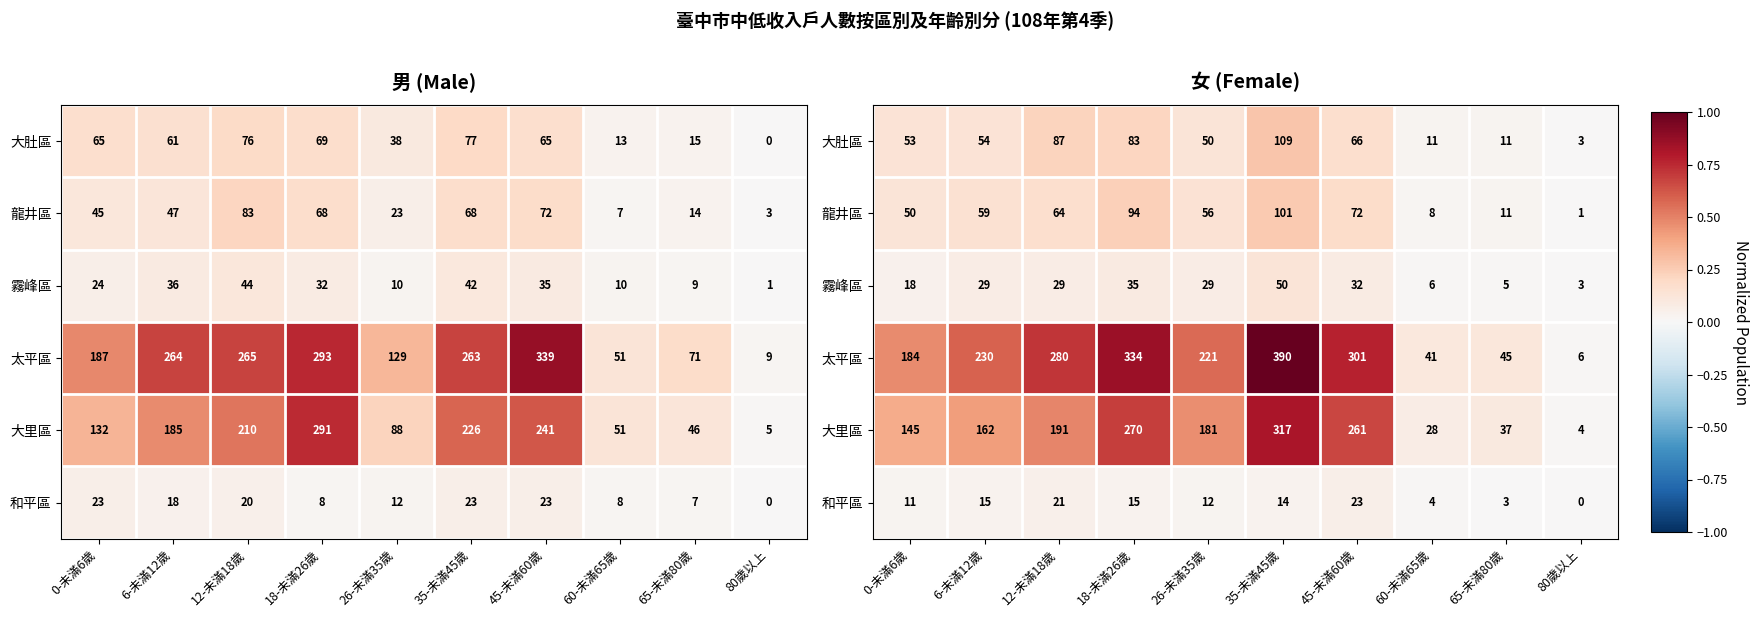

At which category does the chart reach its peak across all series?

35-未滿45歲